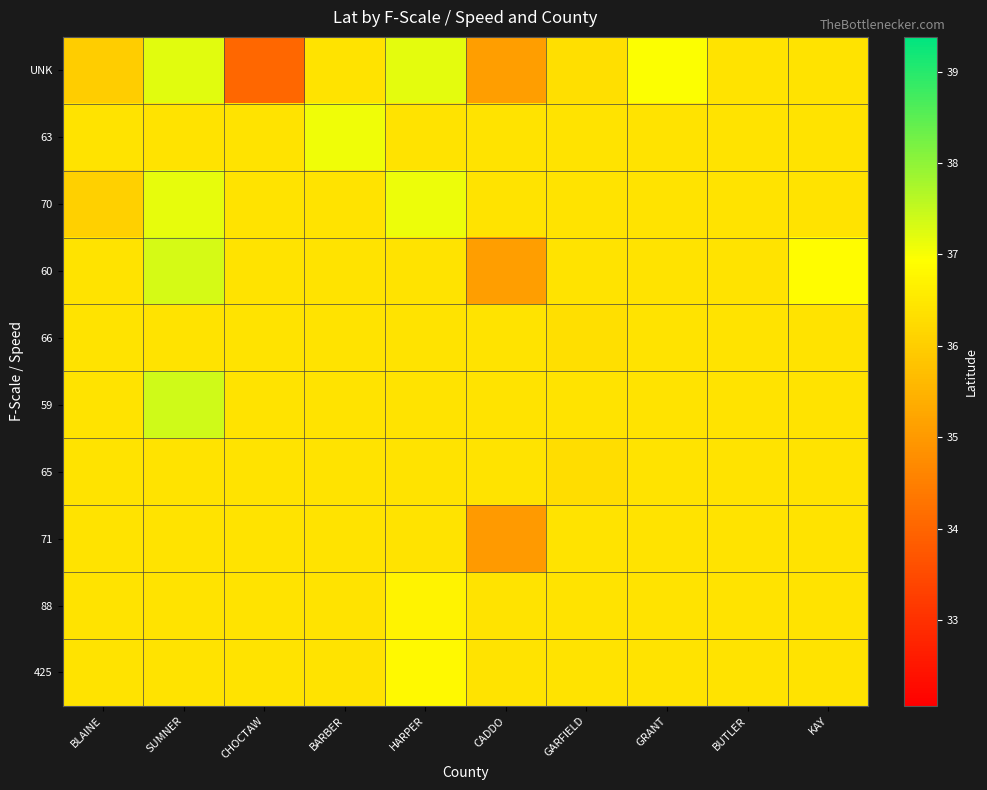

What is the difference between the highest and lowest values at HARPER?

0.8